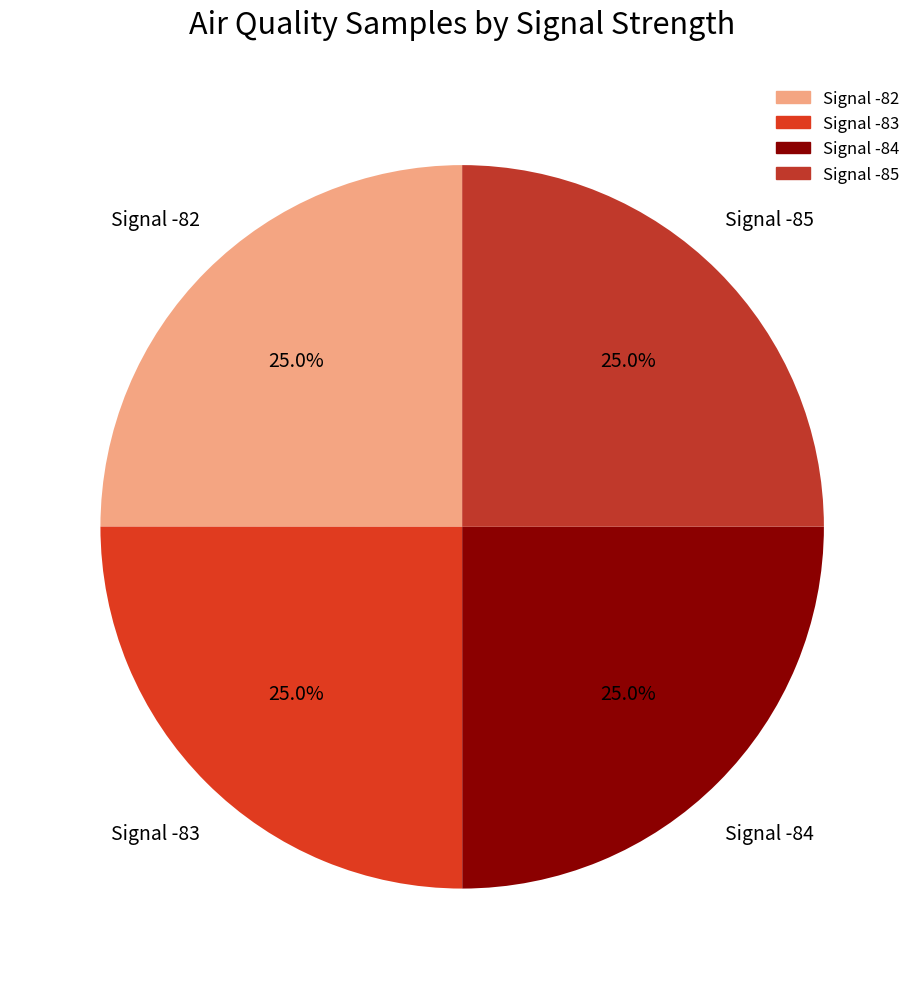

Count the number of slices in the pie.

4